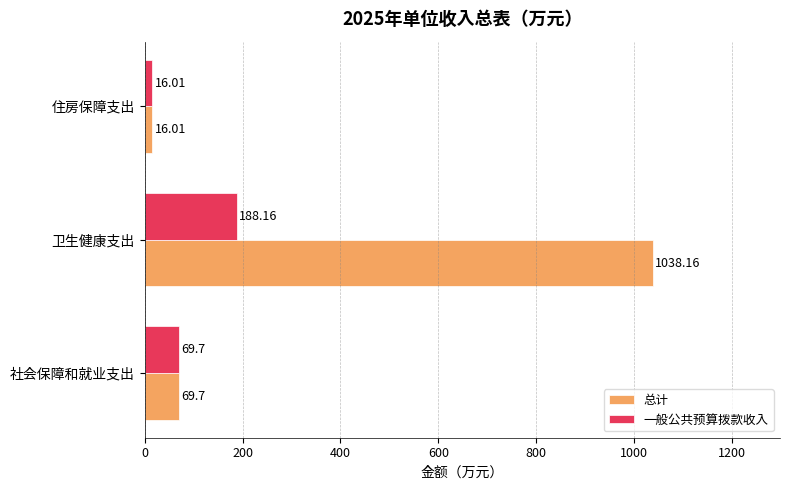

What is the greatest value displayed?

1038.2